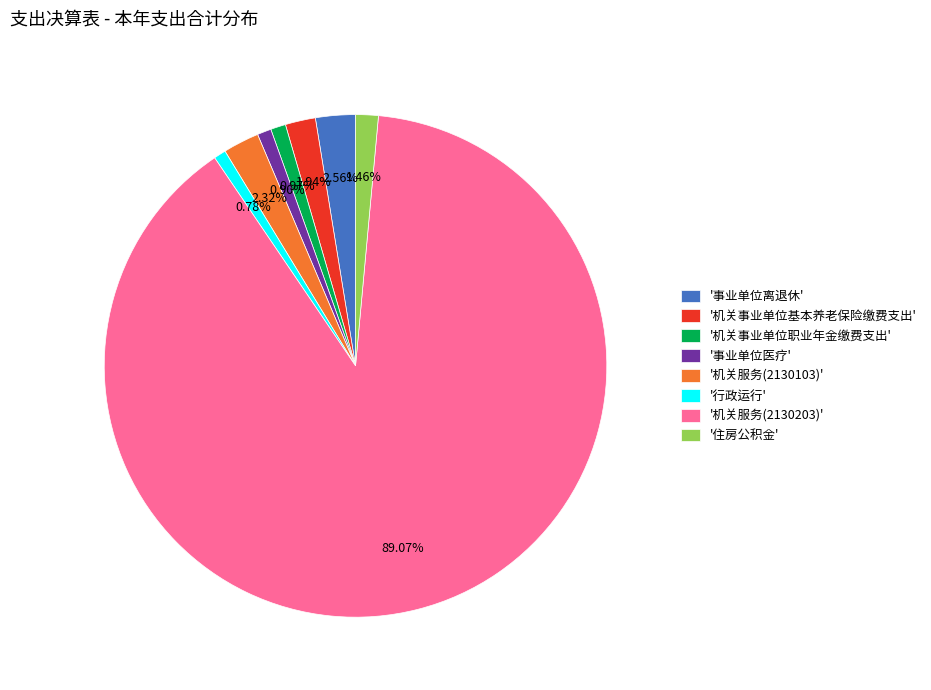

Which slice represents more than half of the pie?

'机关服务(2130203)'